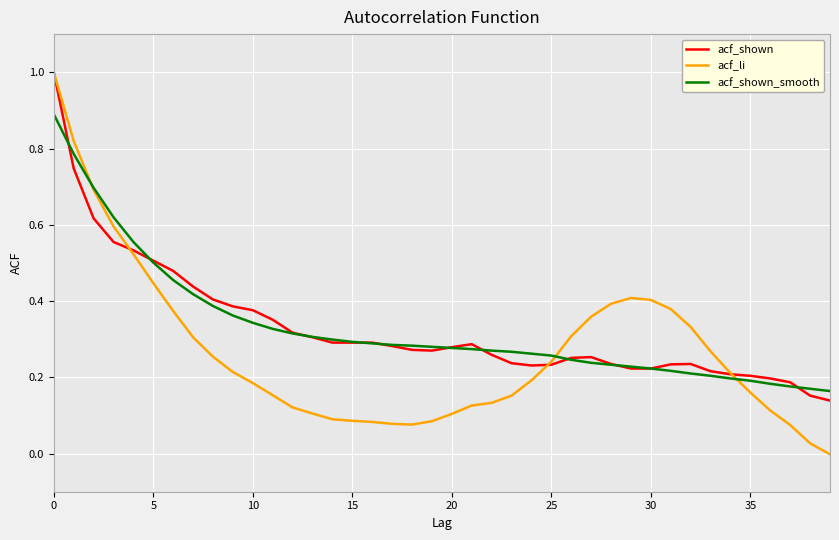

Does the chart have visible grid lines?

Yes